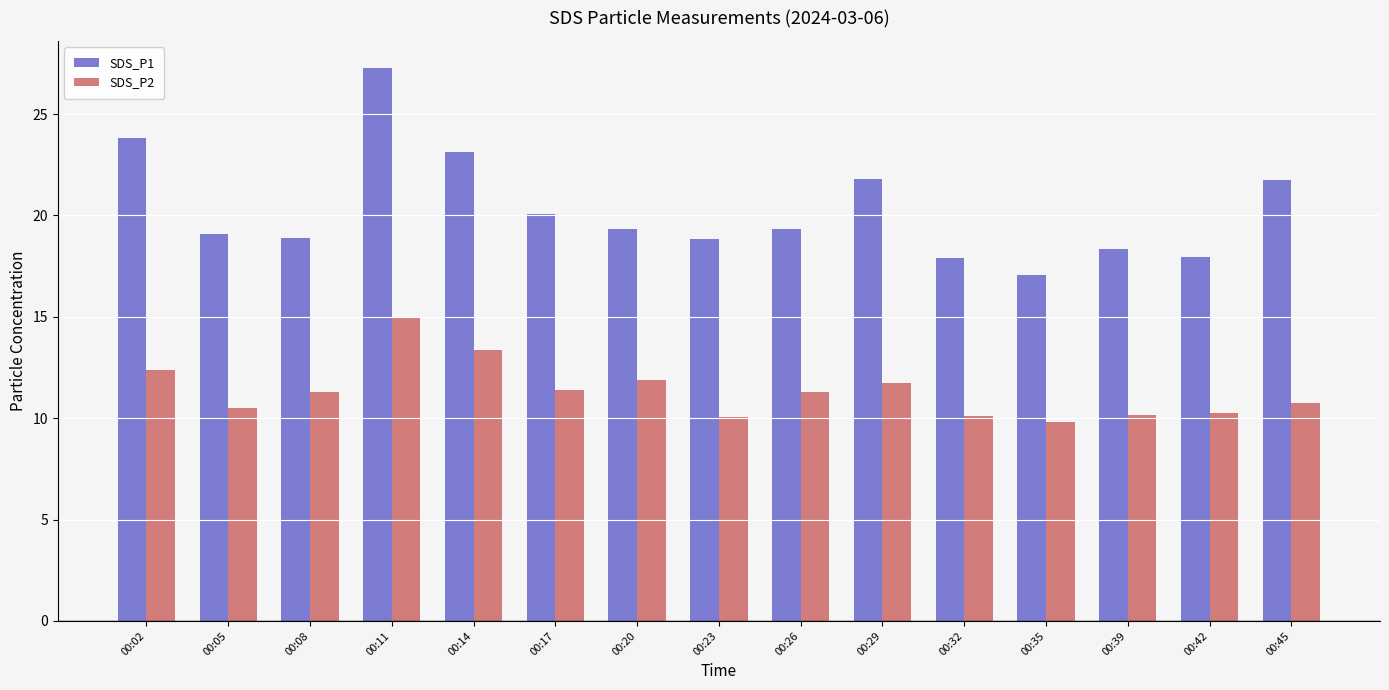

Which series has the largest total across all categories?

SDS_P1